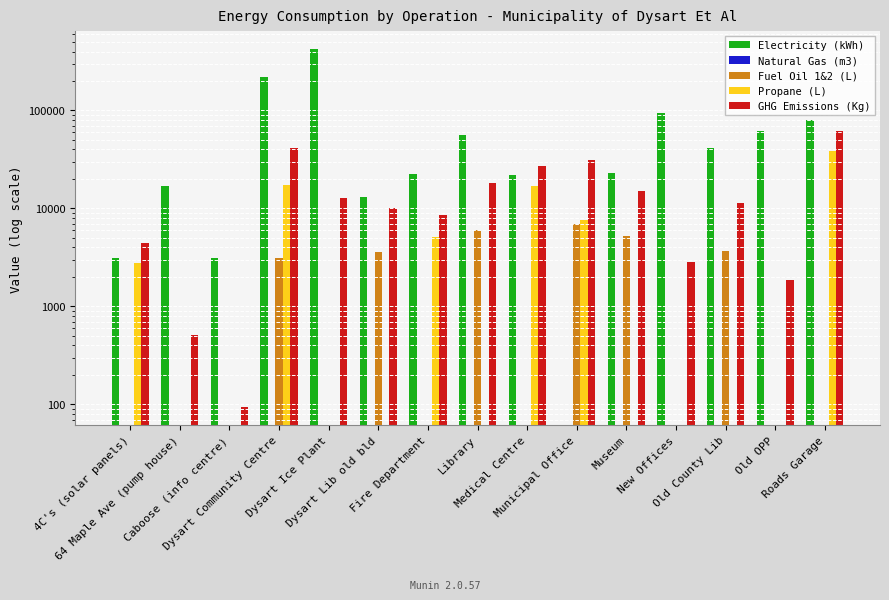

What is the label of the 2nd bar from the left?

64 Maple Ave (pump house)